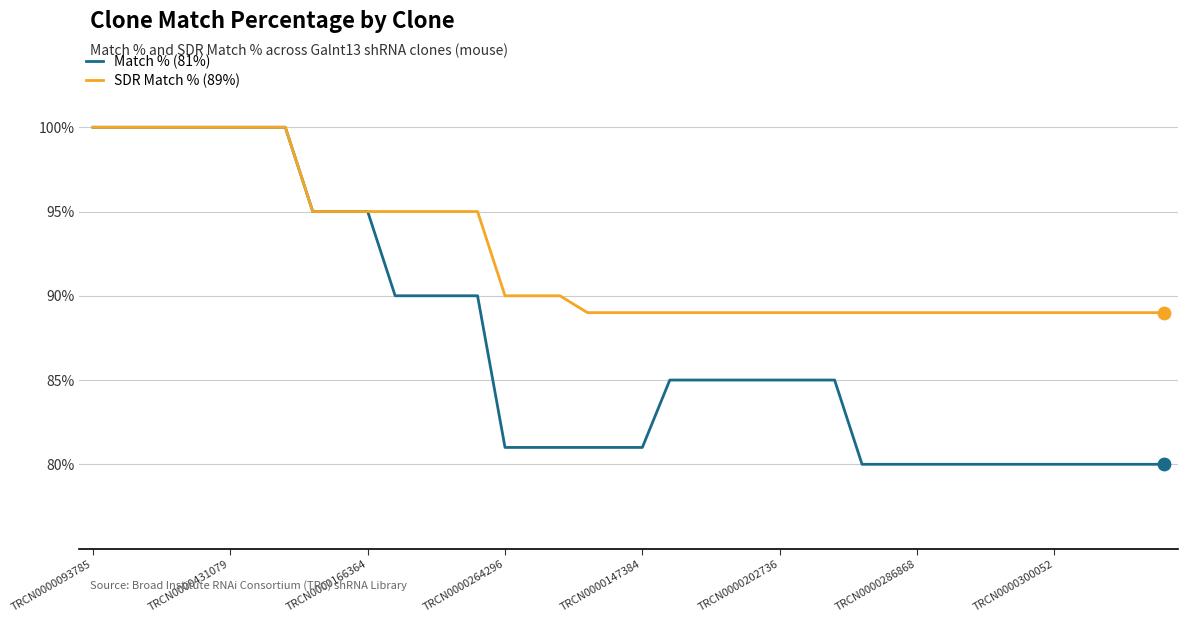

Which series has the largest total across all categories?

SDR Match % (89%)